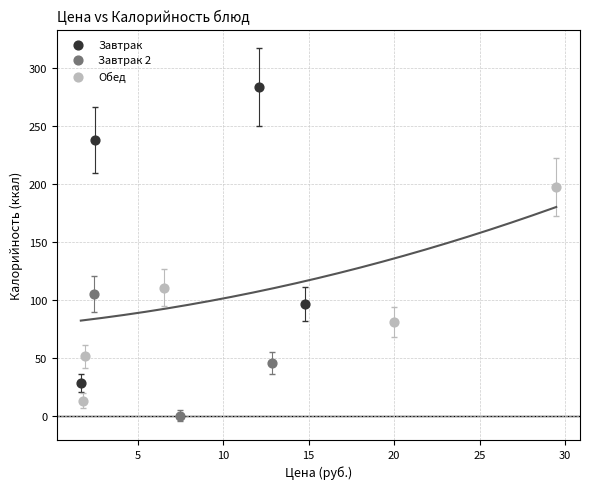

Which series has the widest spread of Y values?

Завтрак